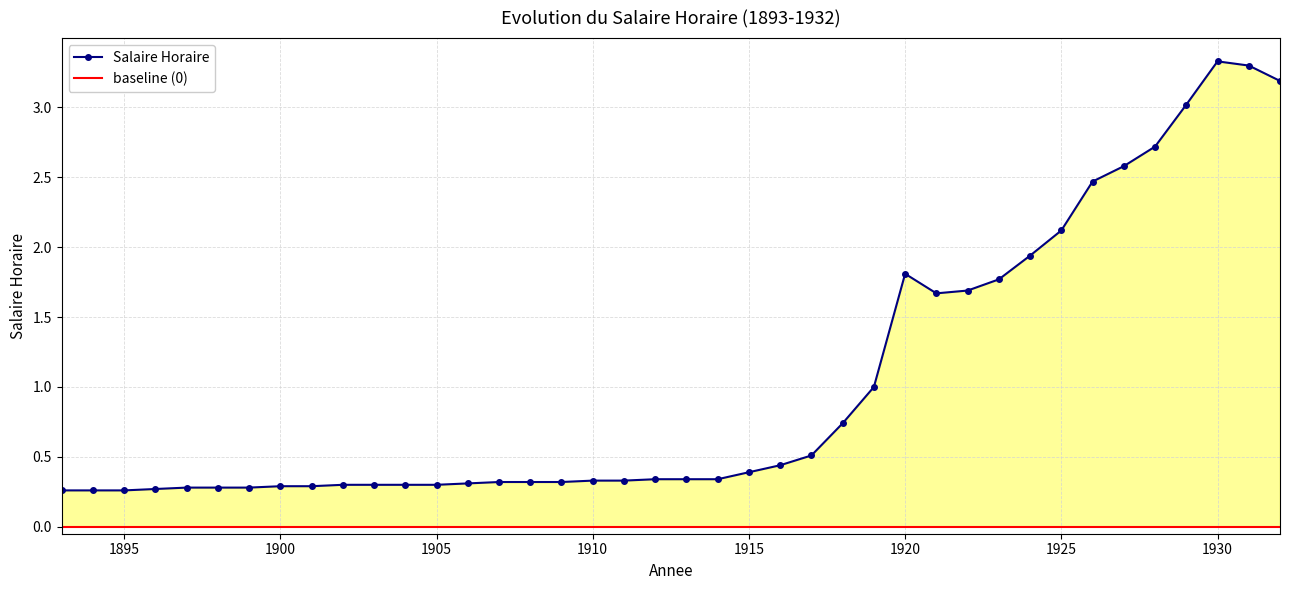

True or false: baseline (0) and Salaire Horaire intersect in this chart.

False